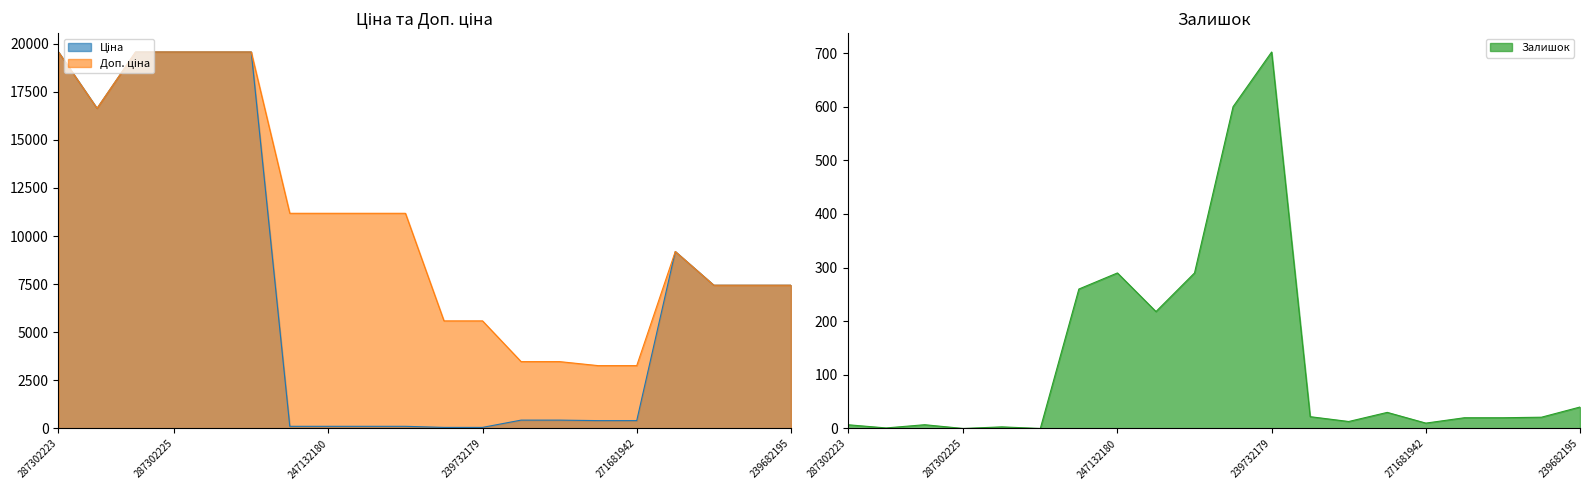

True or false: Залишок has more than 1 interior local peaks.

True